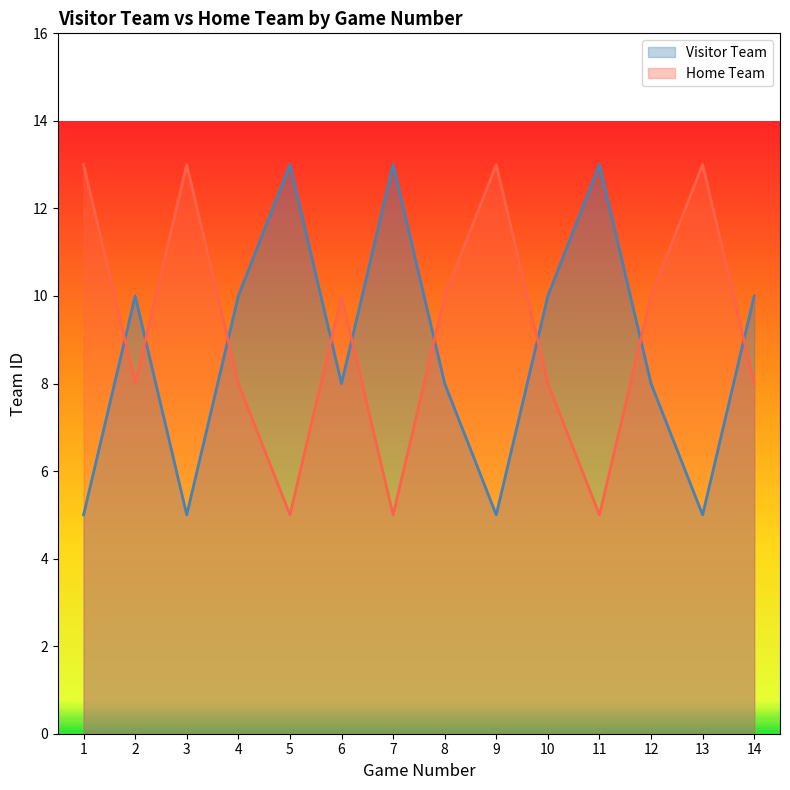

What are all the series names shown in the legend?

Visitor Team, Home Team